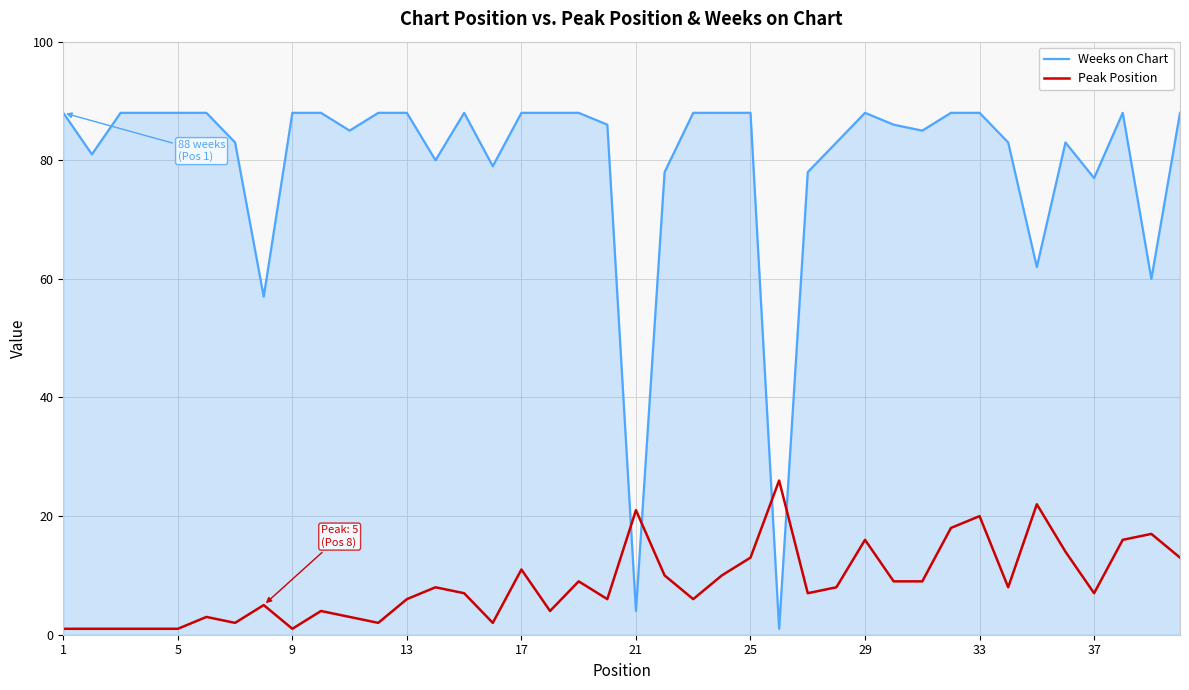

Which series has the widest spread of values?

Weeks on Chart